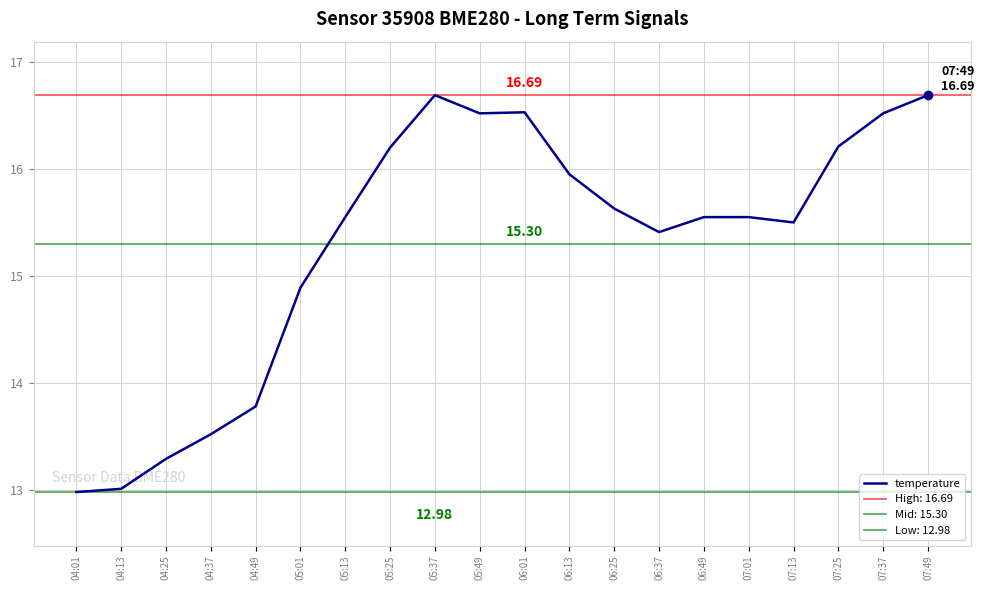

What is the greatest value displayed?

16.7